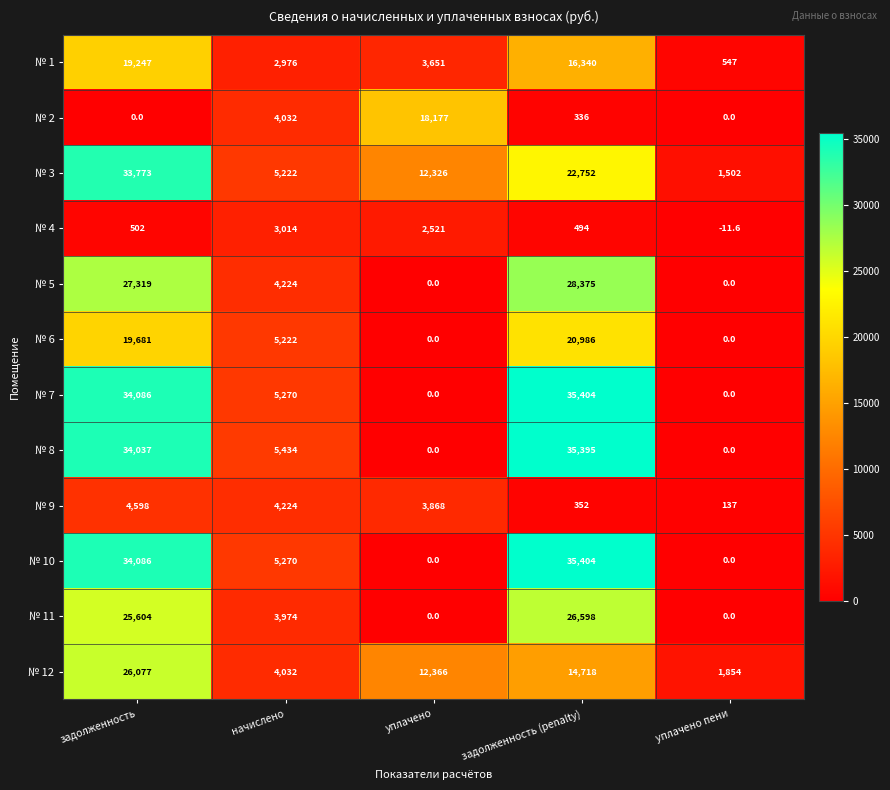

What is the difference between the № 5 values at начислено and задолженность (penalty)?

24151.0